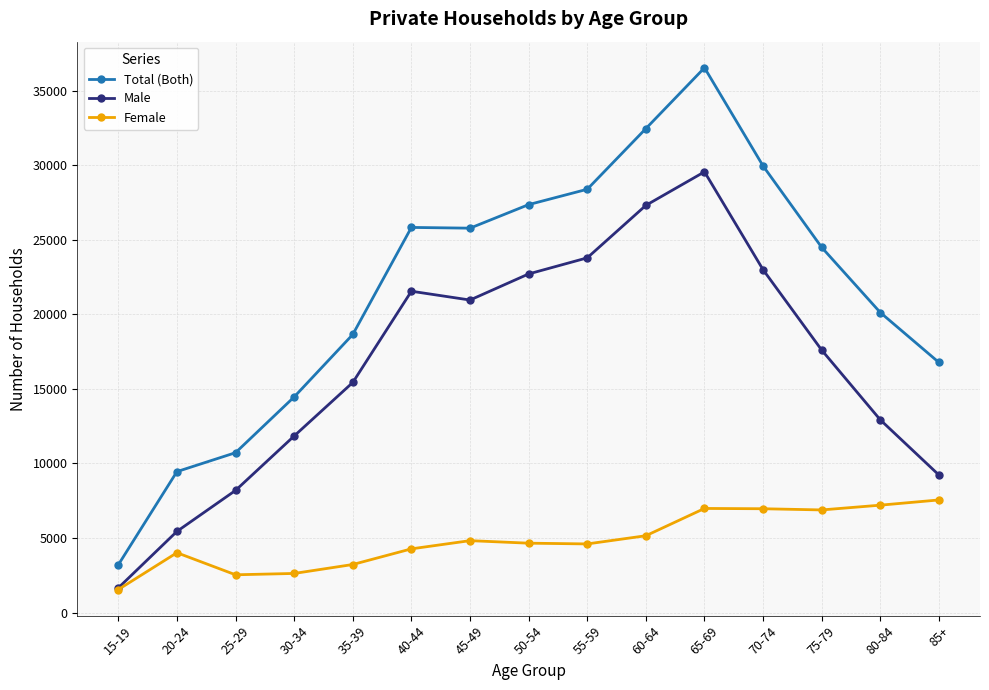

How many lines are shown in the chart?

3